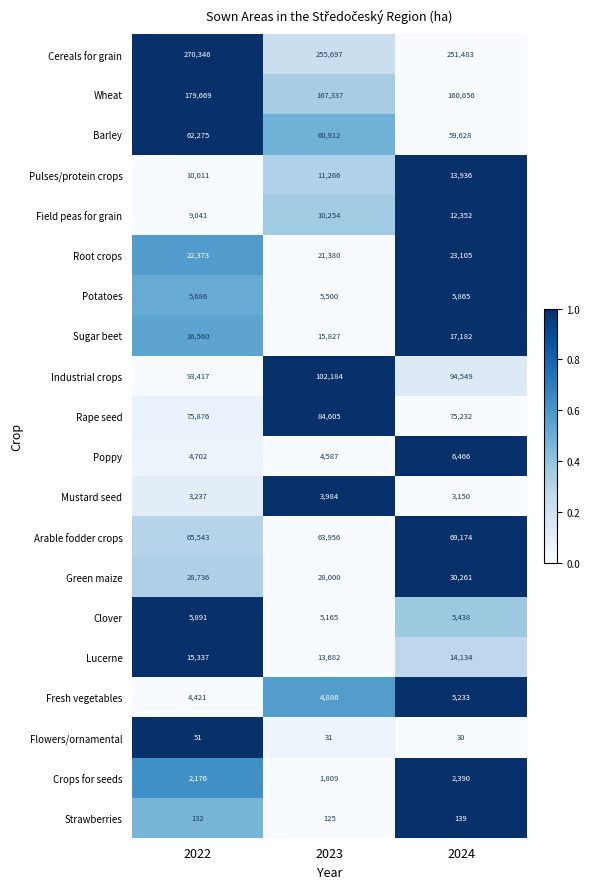

Count the Lucerne values in the range 13682 to 15337.

3